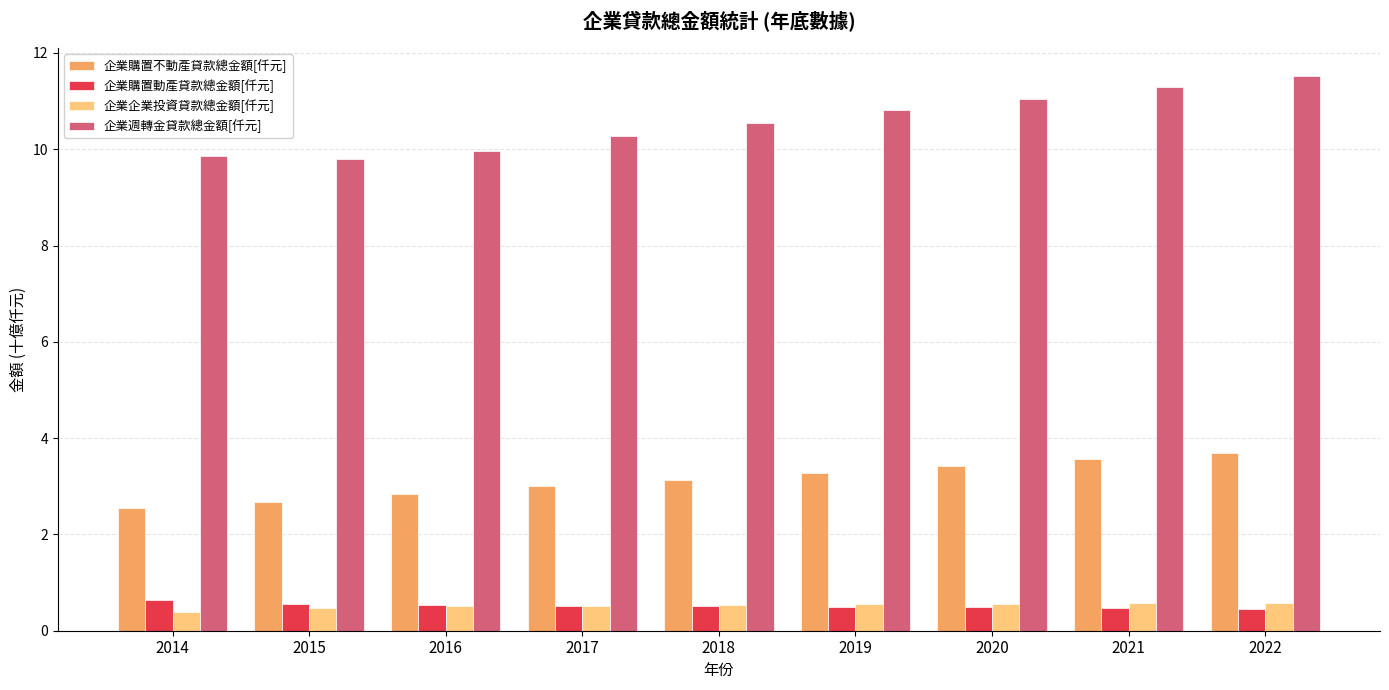

Count the number of data series in this chart.

4